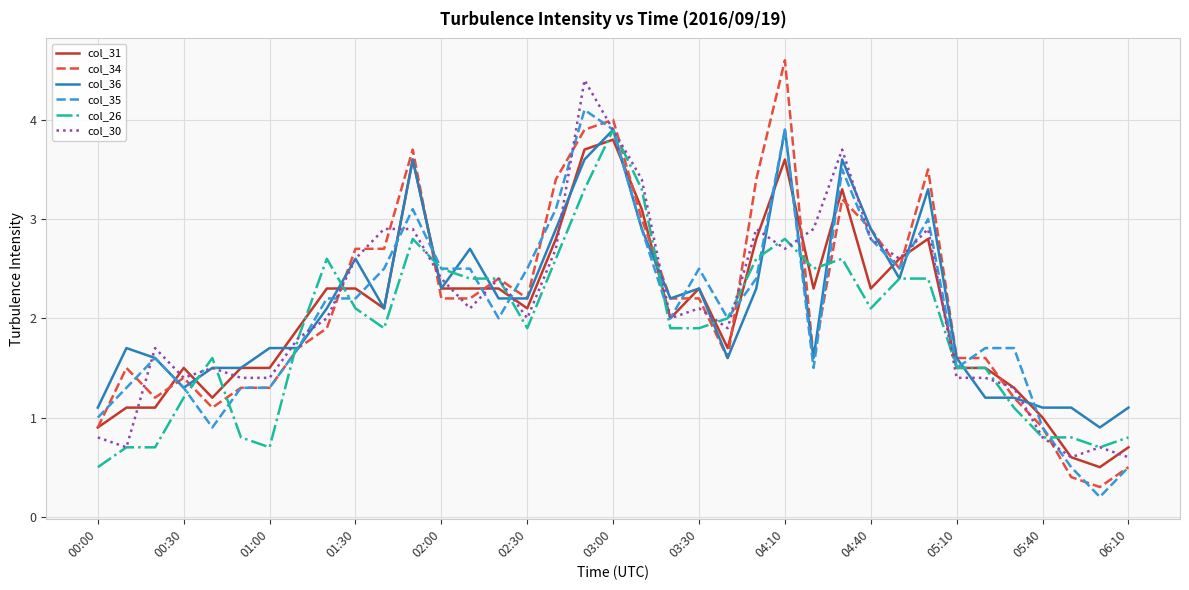

What is the maximum value for col_36?

3.9